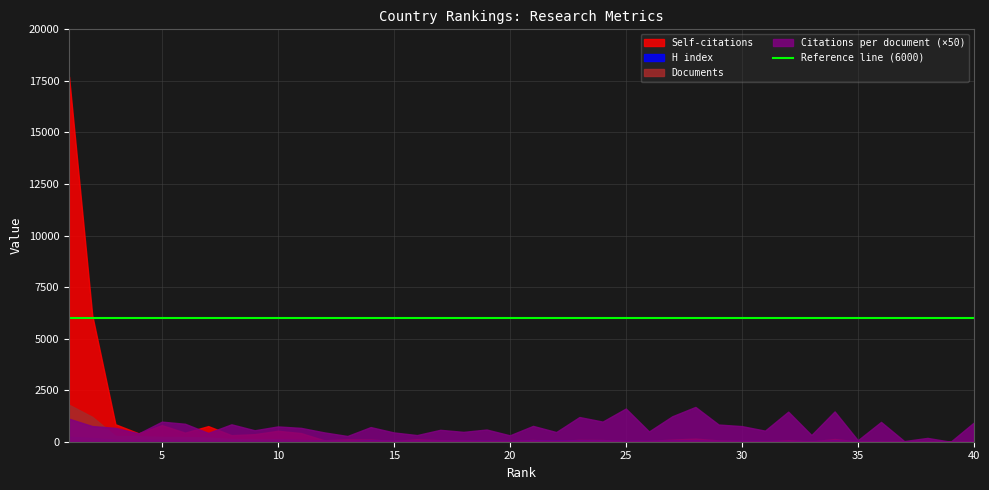

What is the sum of the Documents values at 39 and 22?

33.0